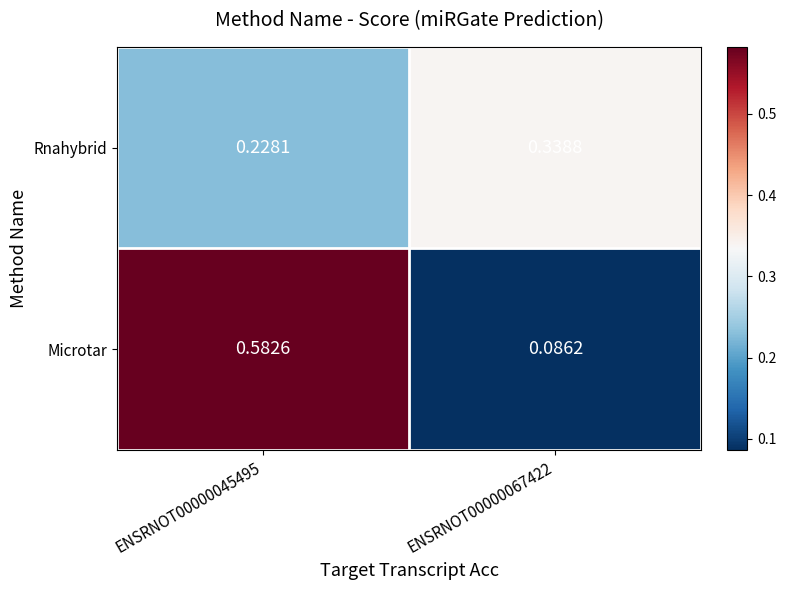

Is the value of Rnahybrid at ENSRNOT00000045495 greater than the value of Microtar at ENSRNOT00000045495?

No